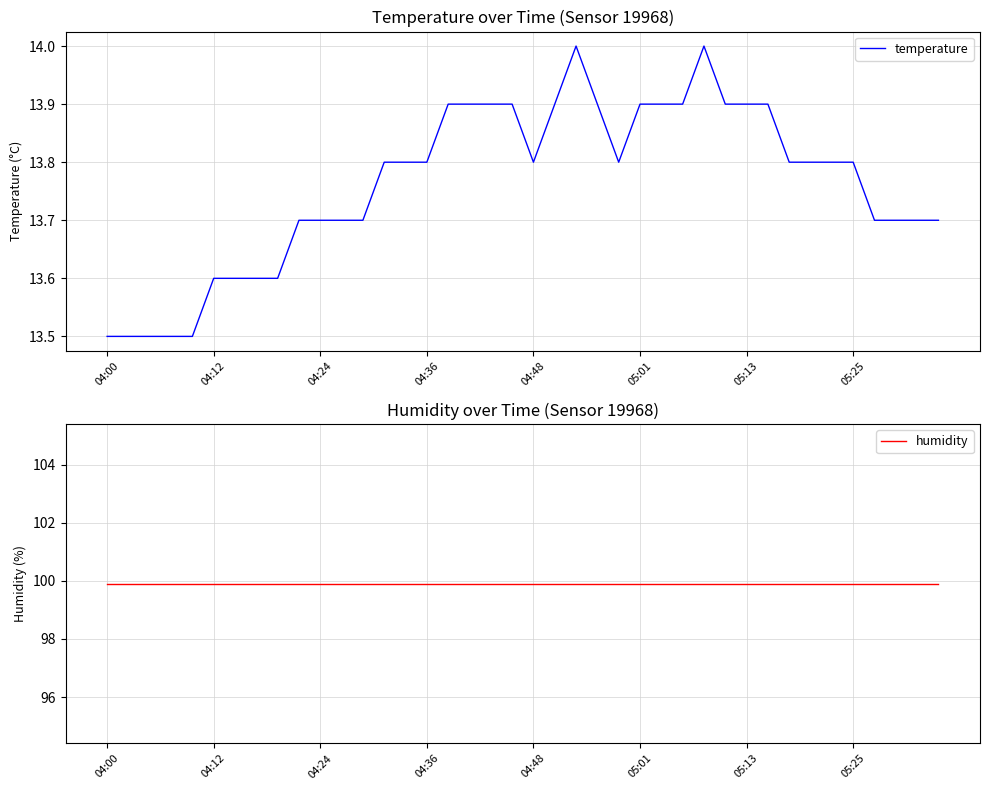

What is the label of the 1st point from the left?

04:00